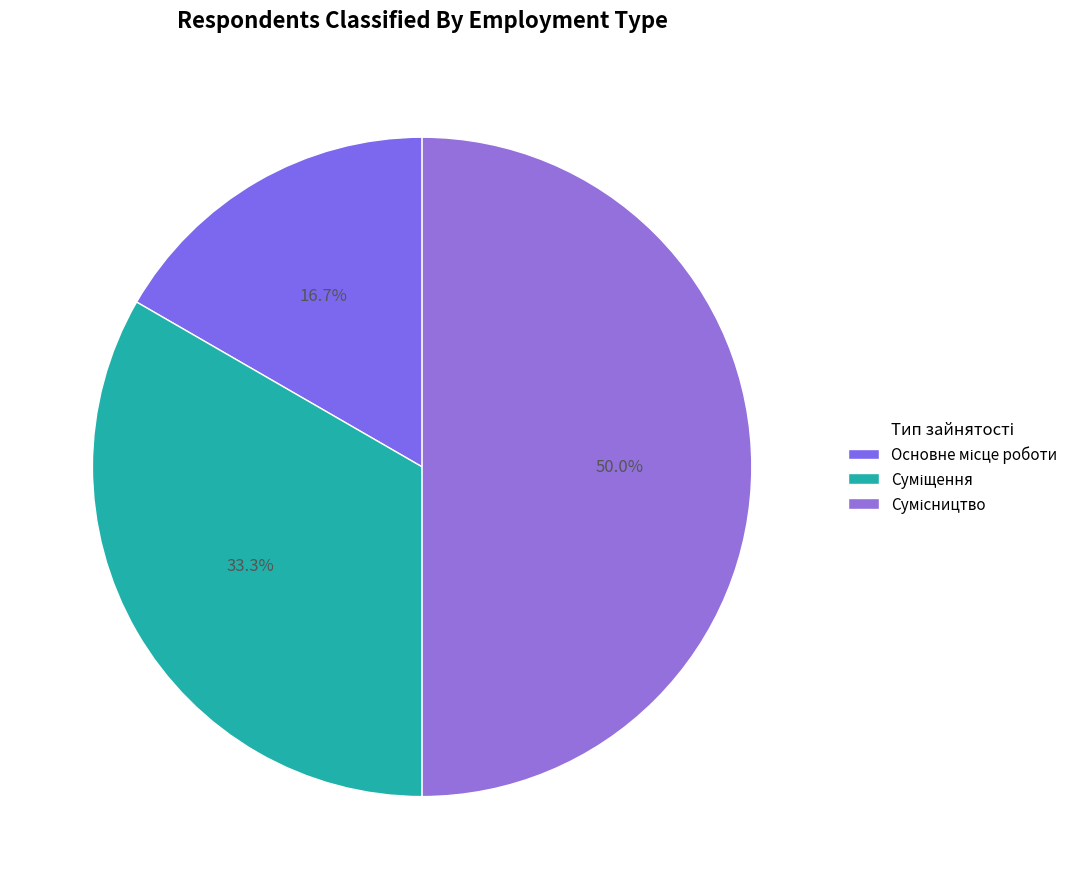

Approximately how many times larger is the value at Сумісництво compared to Основне місце роботи?

3.0